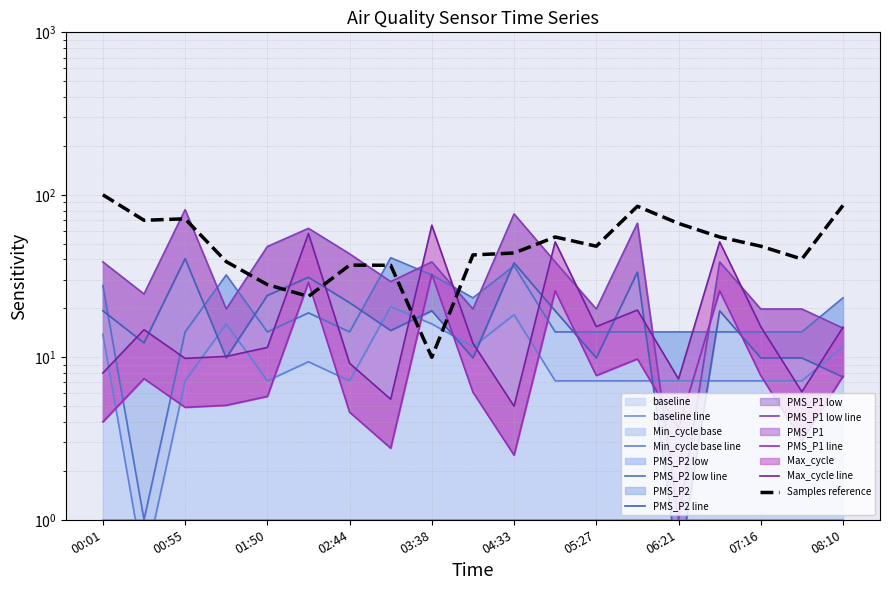

Is the value of PMS_P1 at 00:55 greater than the value of Samples at 01:50?

Yes